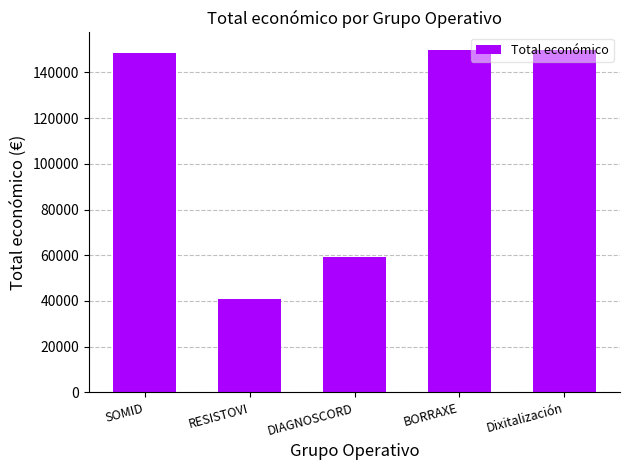

Reading right to left, list all the values displayed in this chart.

Dixitalización=150000	BORRAXE=150000	DIAGNOSCORD=59106	RESISTOVI=40876	SOMID=148534